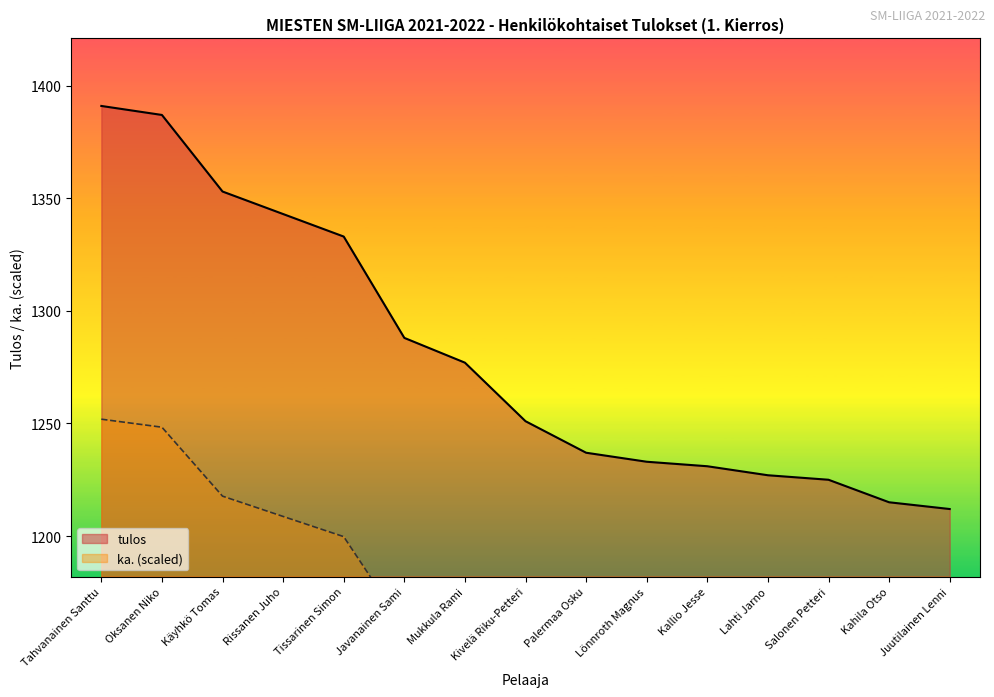

At how many categories does at least one series exceed 1375?

2